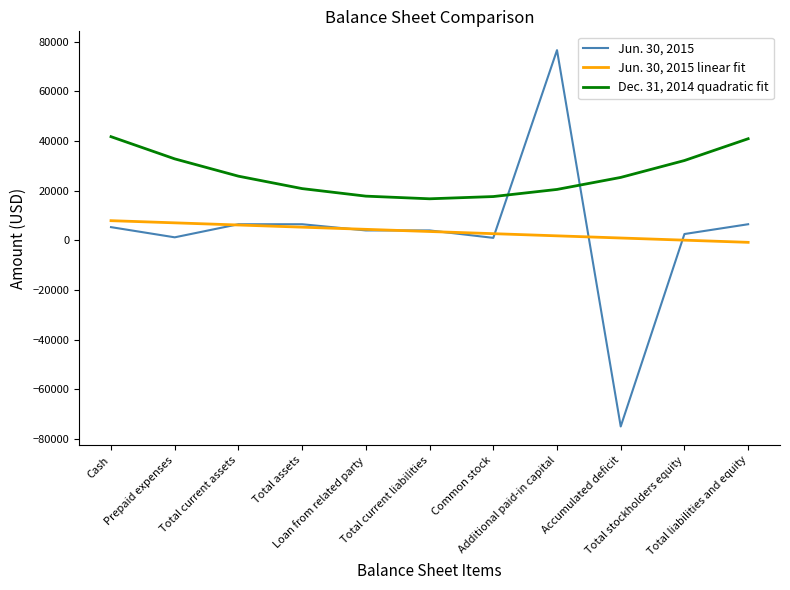

Where do Dec. 31, 2014 quadratic fit and Jun. 30, 2015 first cross each other?

Common stock and Additional paid-in capital